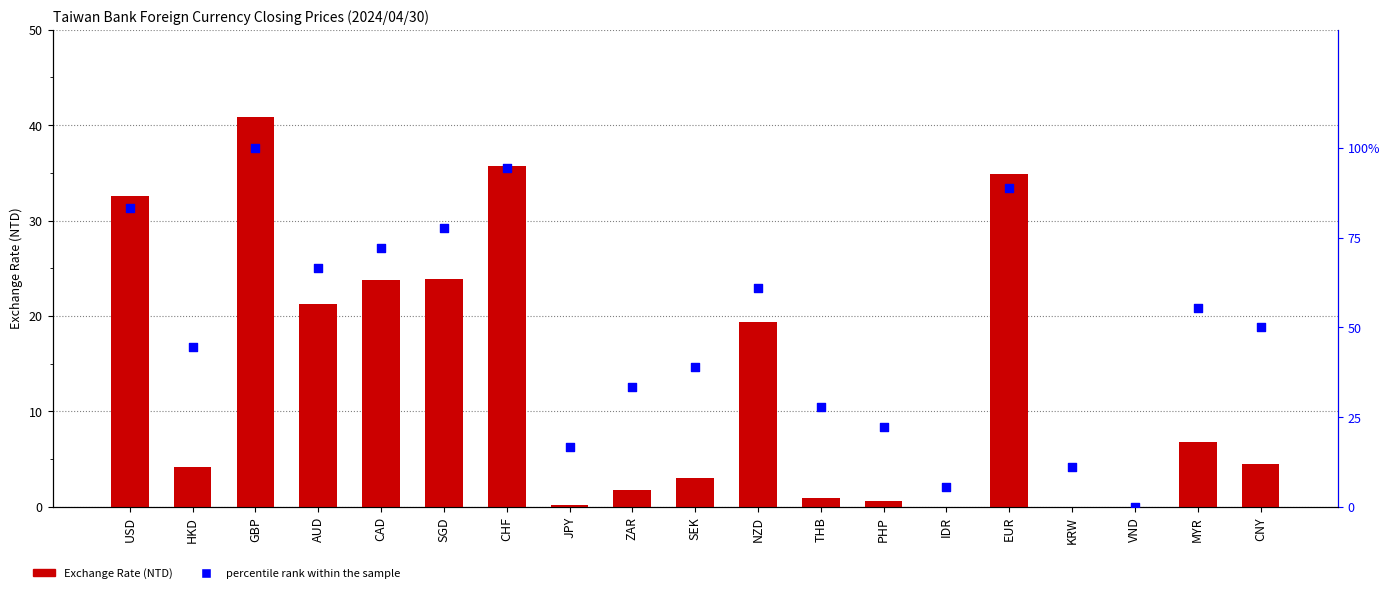

Is the value of percentile rank within the sample at AUD greater than the value of Exchange Rate (NTD) at SGD?

Yes